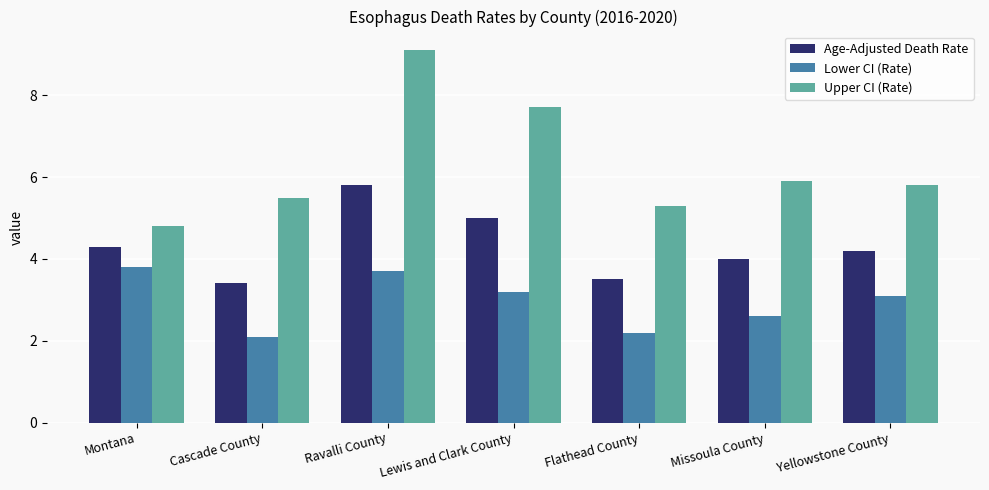

The value of Lower CI (Rate) at Yellowstone County is 1.8. True or false?

False